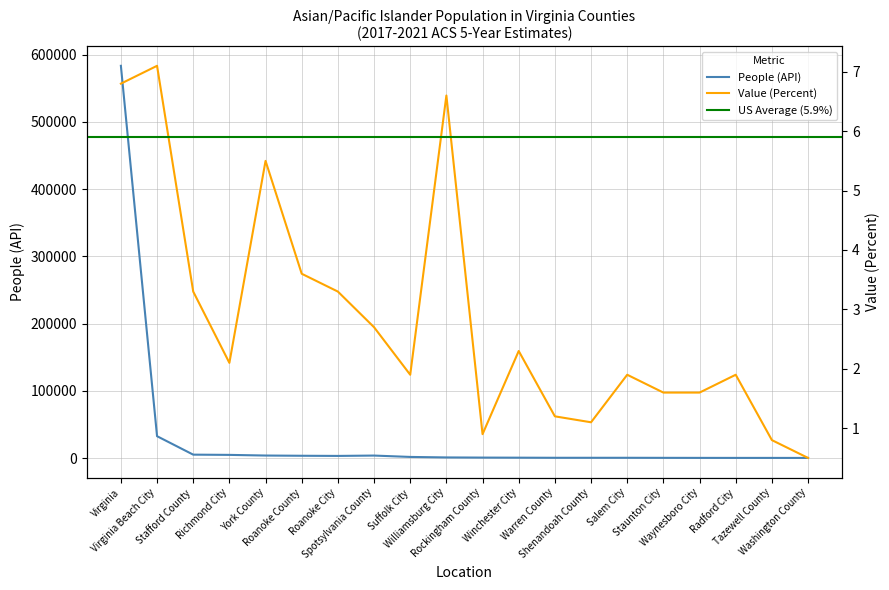

True or false: Value (Percent) has more than 2 interior local peaks.

True